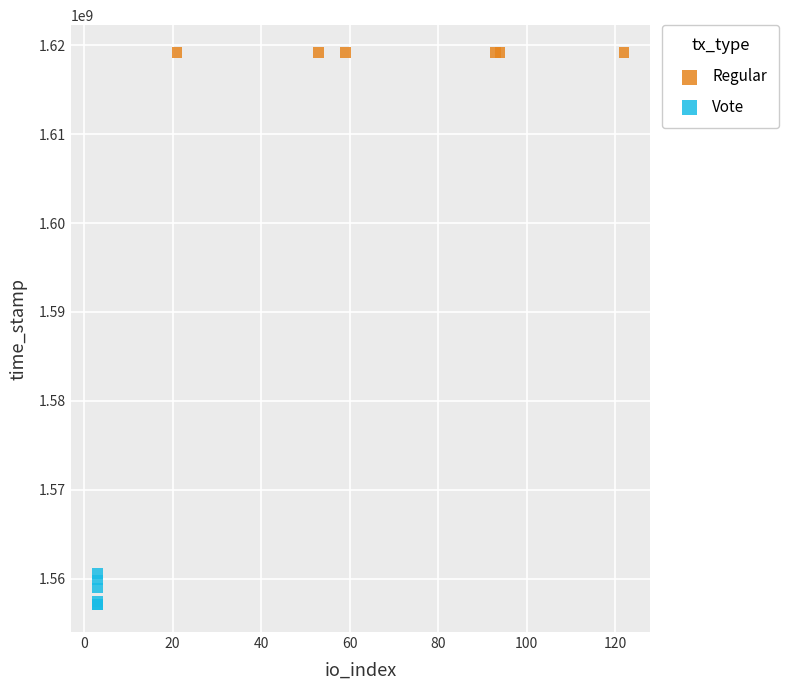

Which series contains the lowest Y value?

Vote